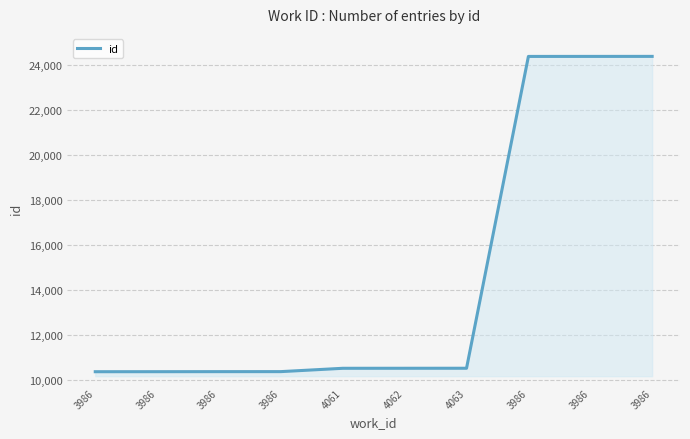

Does the chart display data point markers on the line(s)?

No